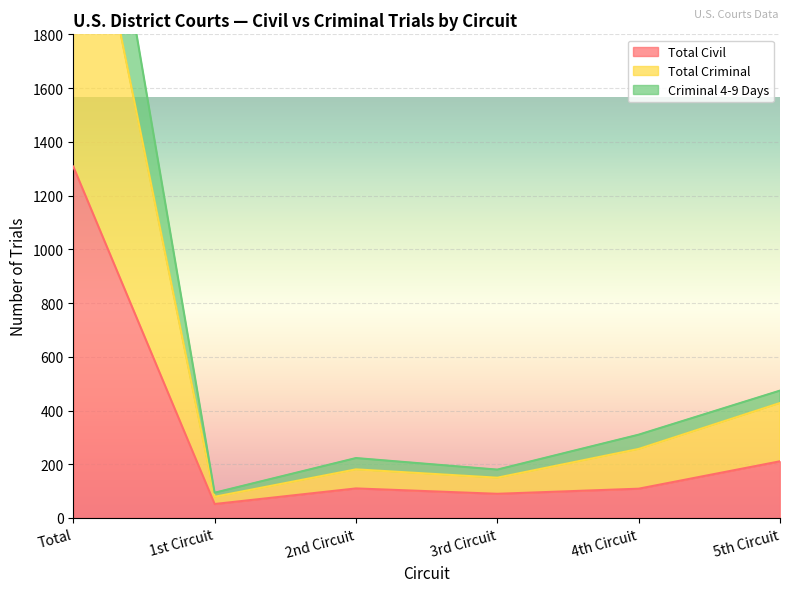

At which category does Total Civil reach its first local peak?

2nd Circuit